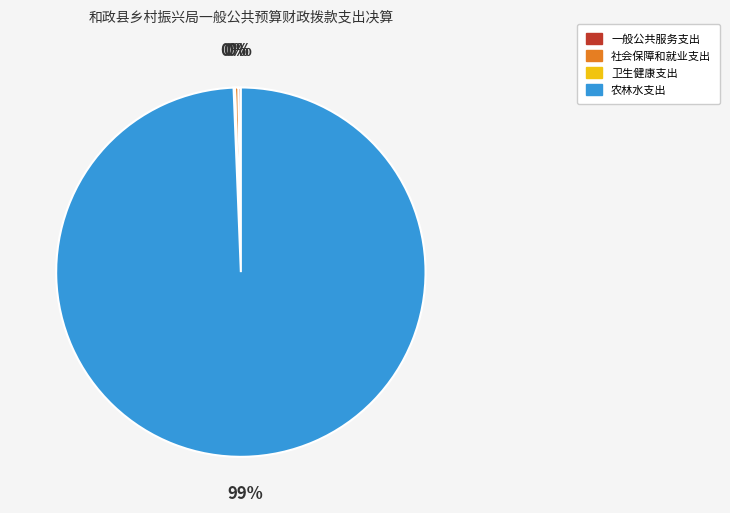

To the nearest percent, what is the average slice percentage?

25%